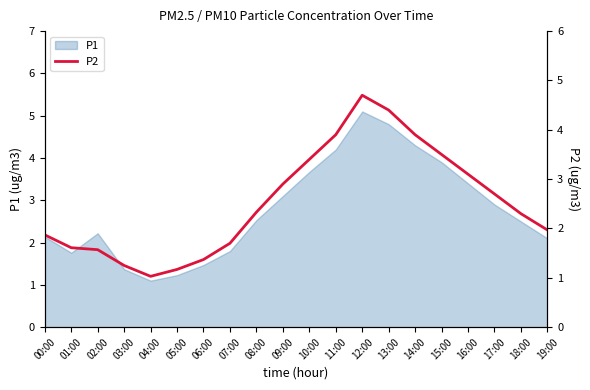

The chart shows a value of 0.7 at 05:00. True or false?

False